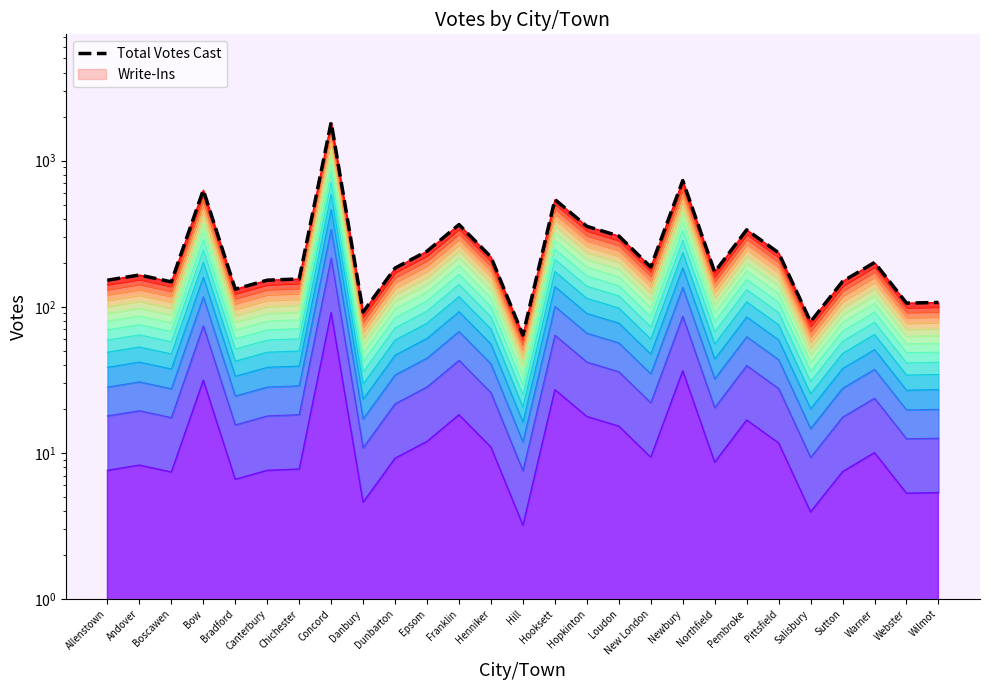

At which label is the value closest to 946?

Newbury